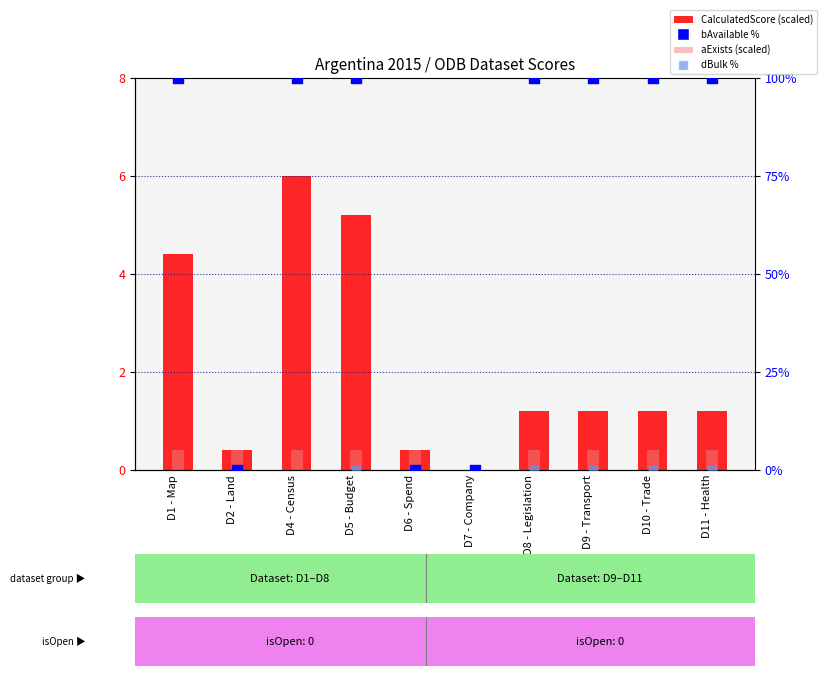

At how many categories does at least one series exceed 16?

7